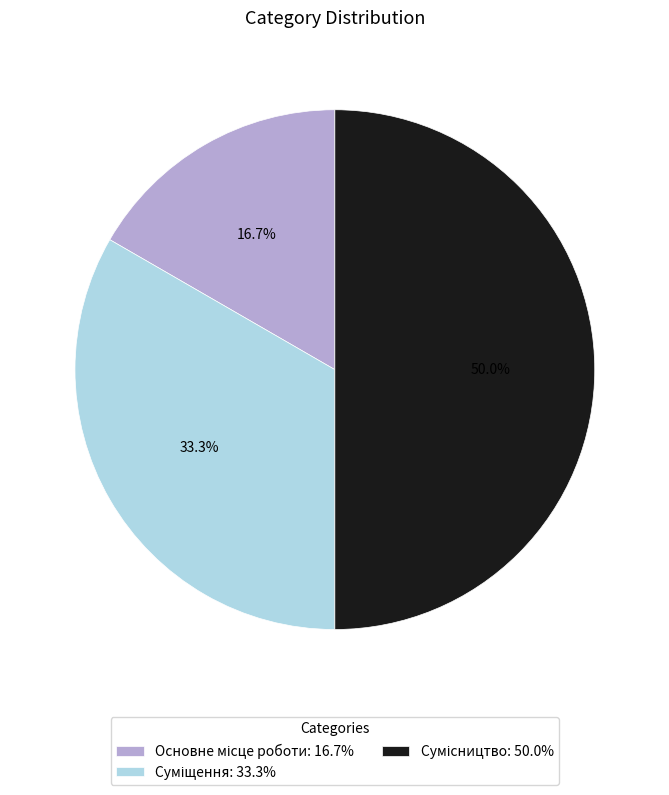

Count the number of slices in the pie.

3